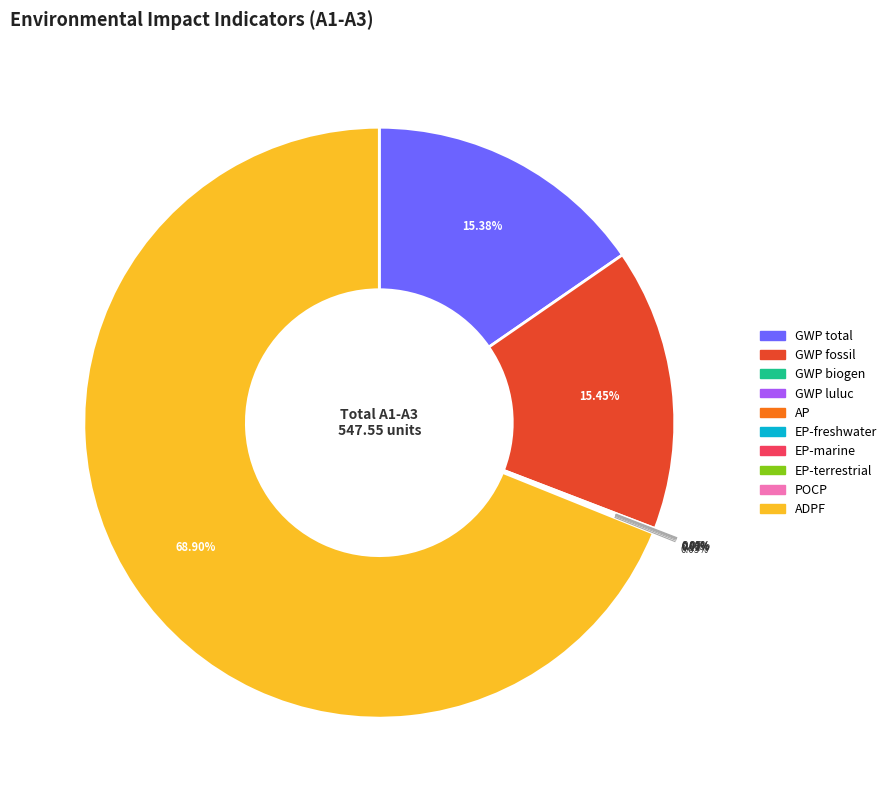

To the nearest percent, what is the difference between the largest and smallest slice percentages?

69%